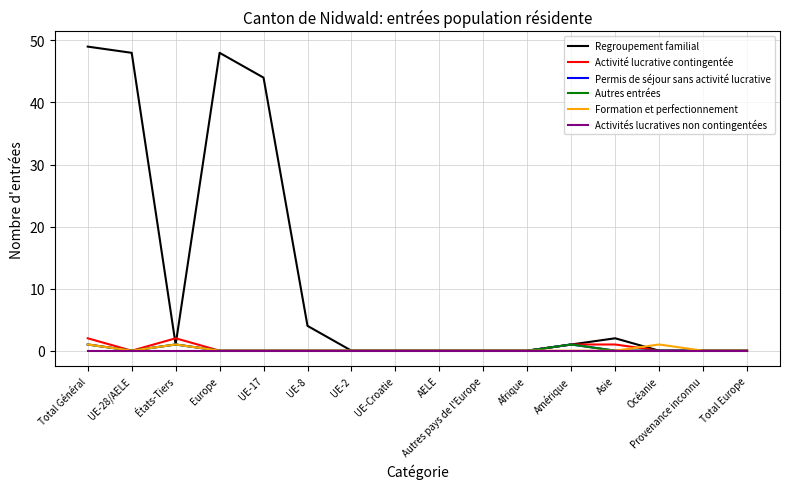

Is this an area chart (filled region under the line)?

No